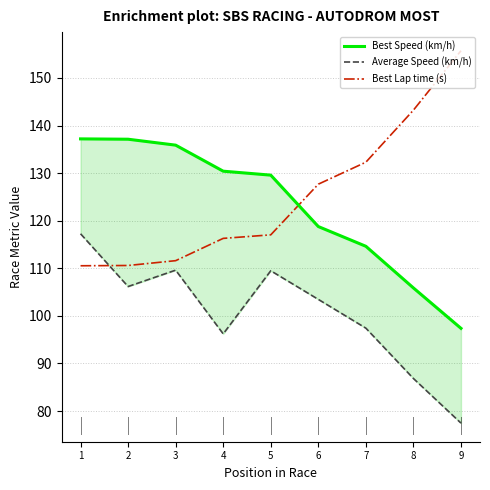

True or false: Best Lap time (s) has more than 0 points higher than both neighbors.

False